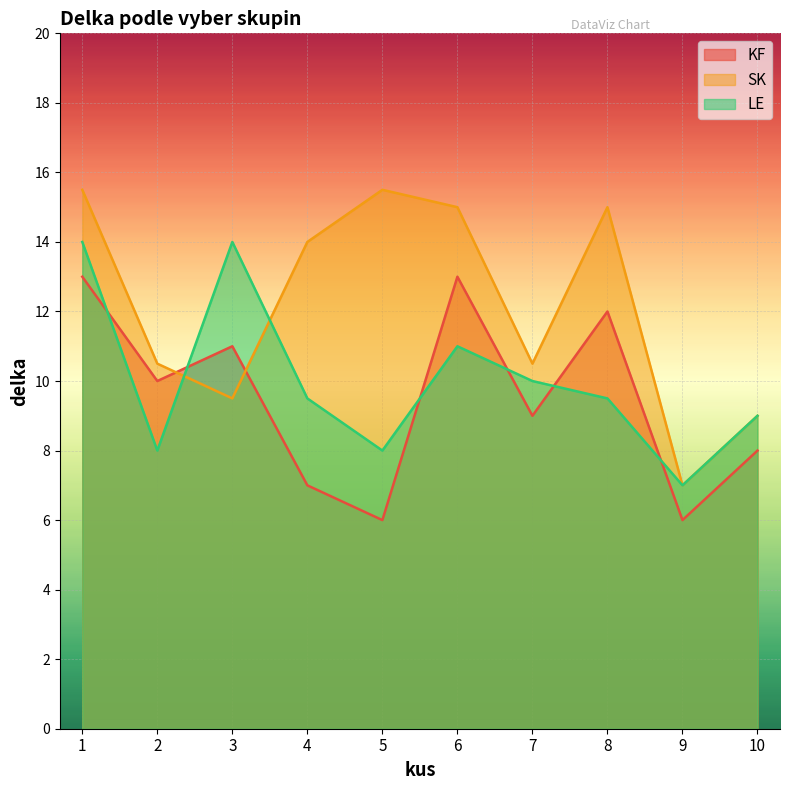

How many lines are shown in the chart?

3